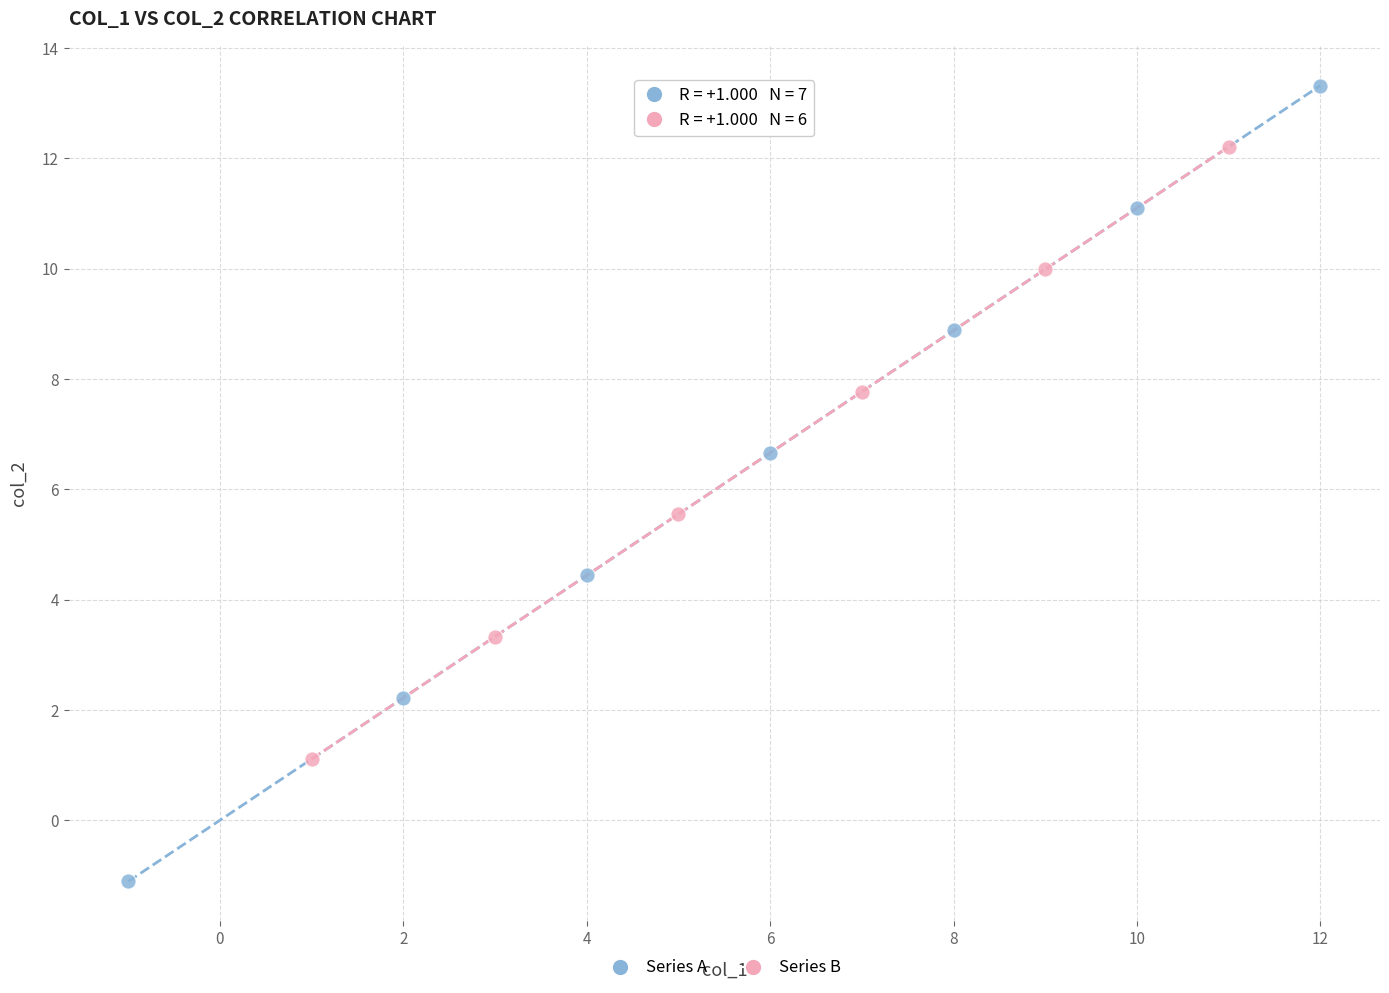

Which series contains the highest Y value?

Series A